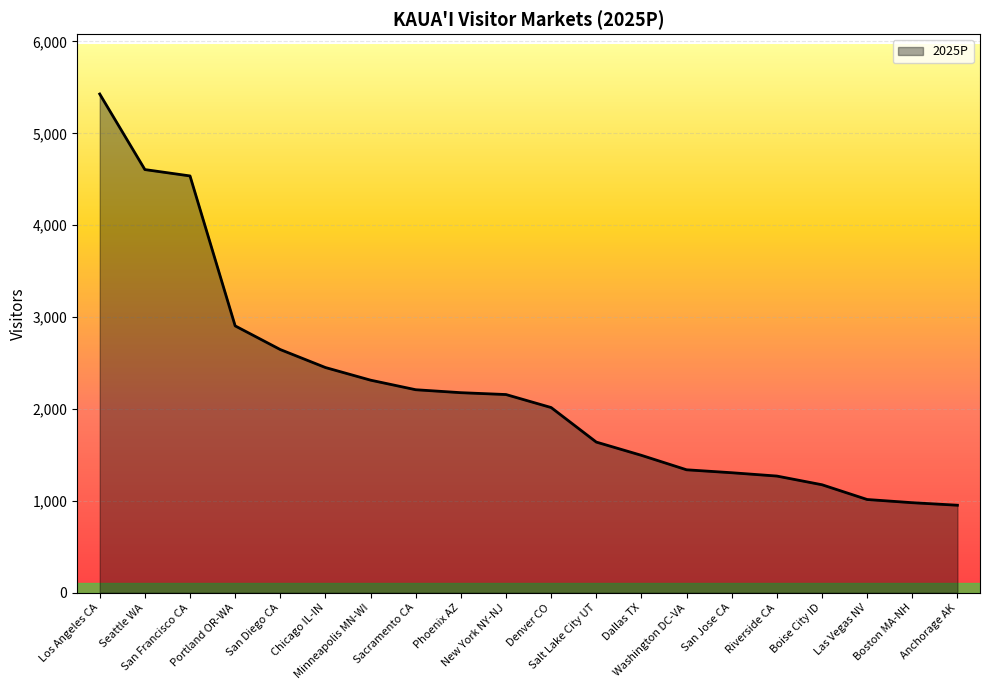

What is the ratio of the value at Los Angeles CA to the value at Salt Lake City UT?

3.3